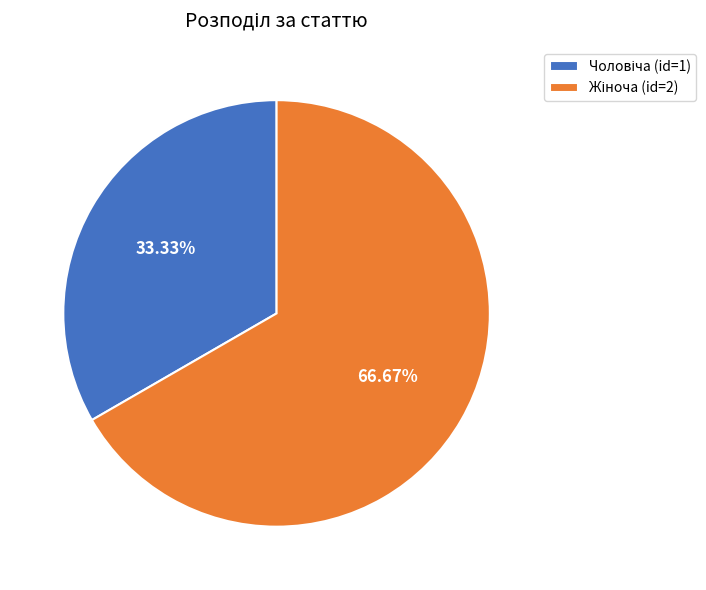

To the nearest percent, what is the average slice percentage?

50%